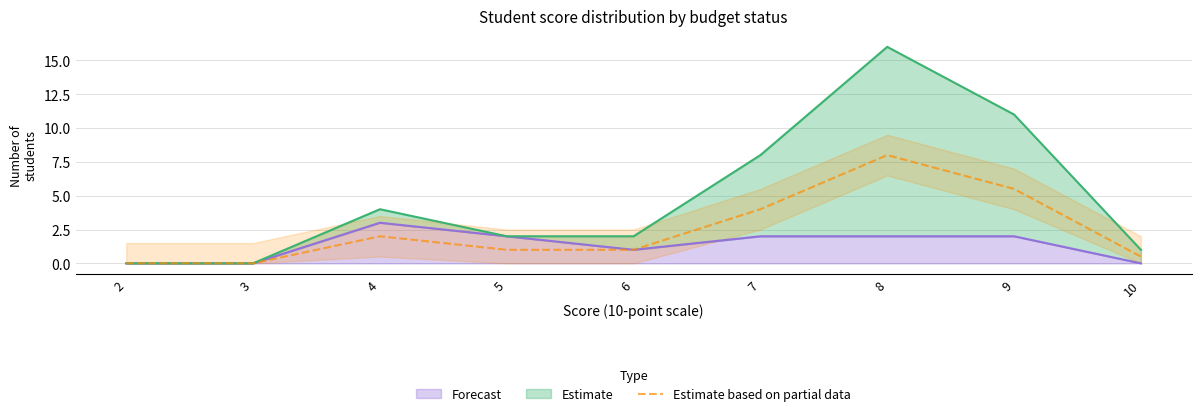

What is the difference between the second highest and second lowest values?

5.5